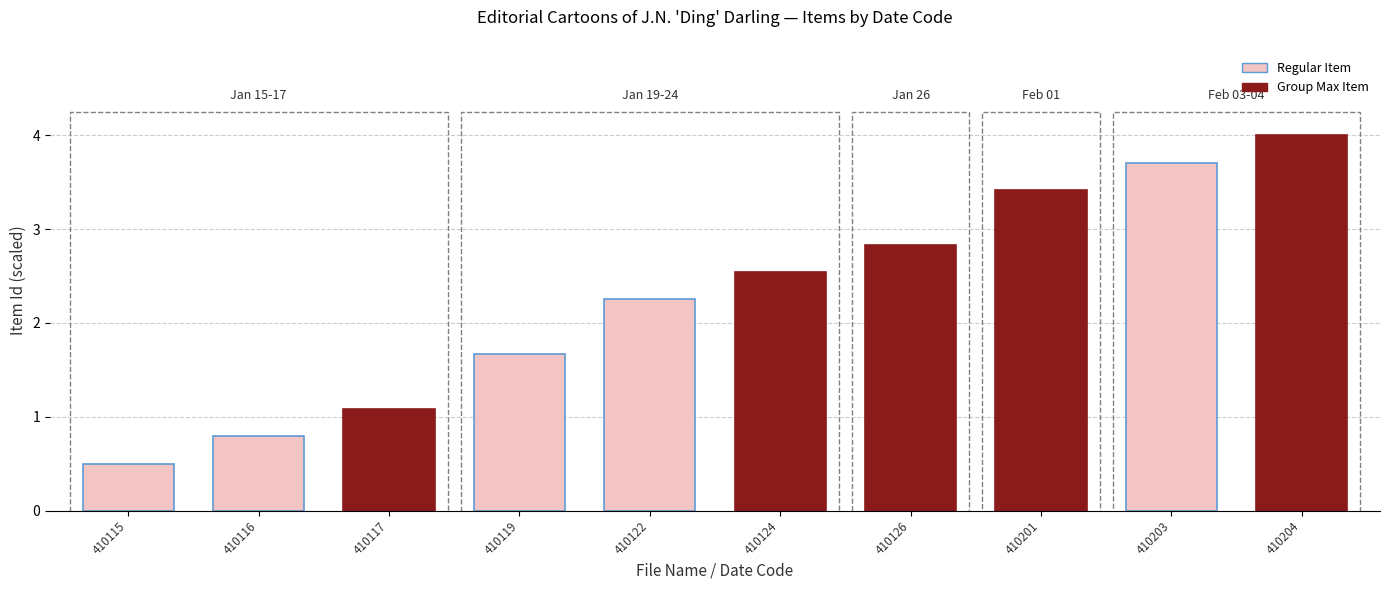

What is the value of the 4th bar from the left?

1.7